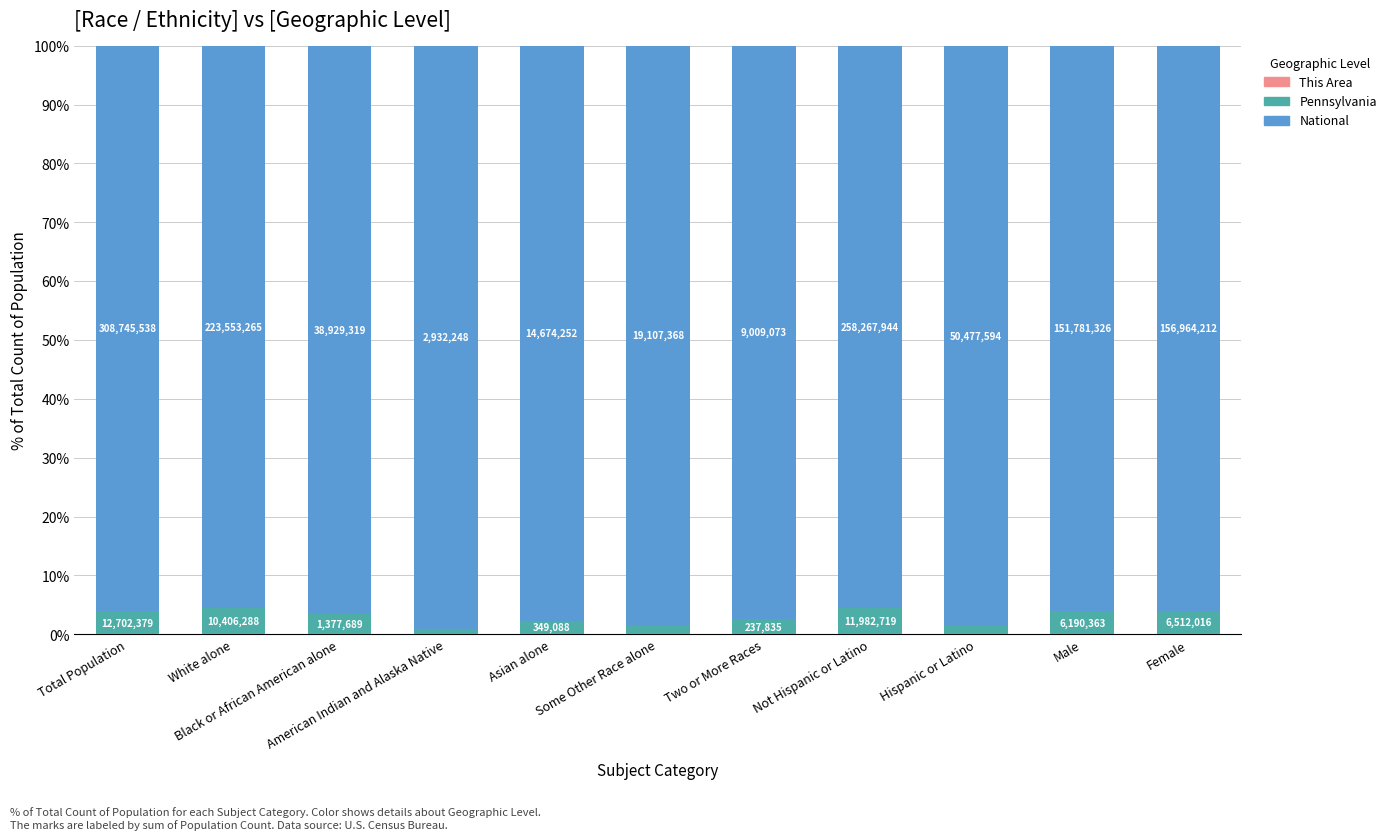

Are the bars grouped side by side (vs. stacked)?

No